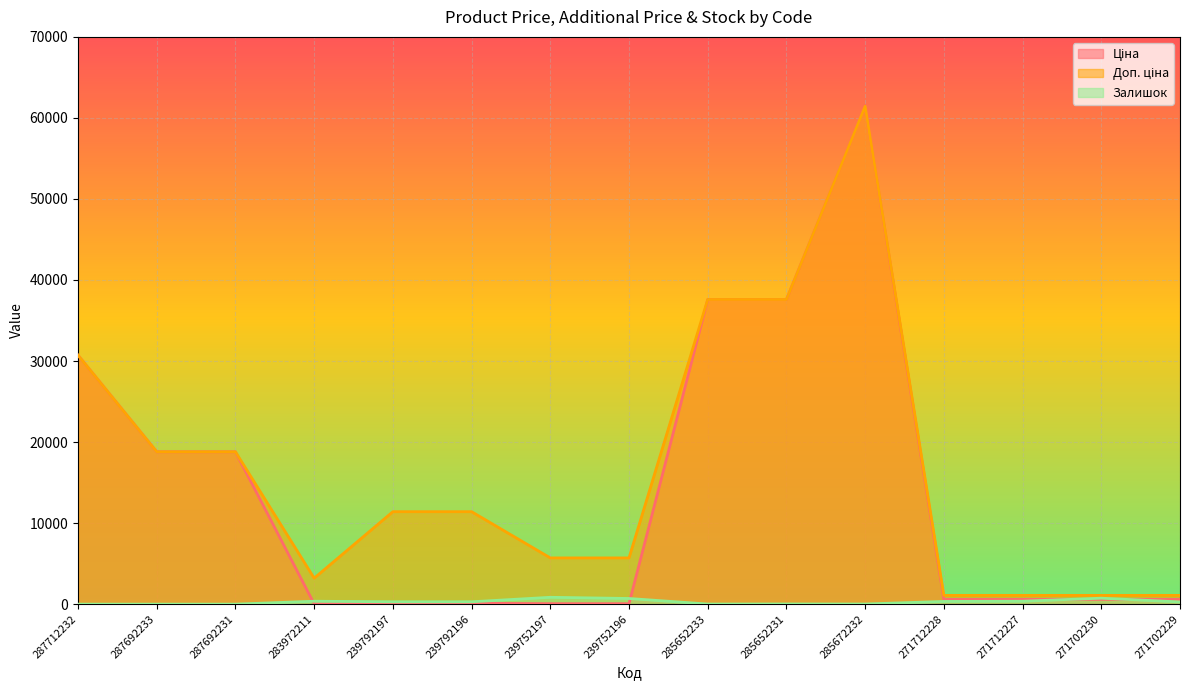

Which label corresponds to the largest value in the chart?

285672232